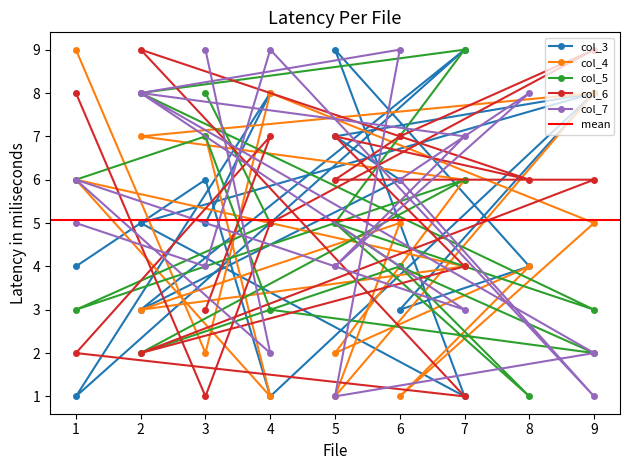

Which series changed the most between 4 and 7?

col_5